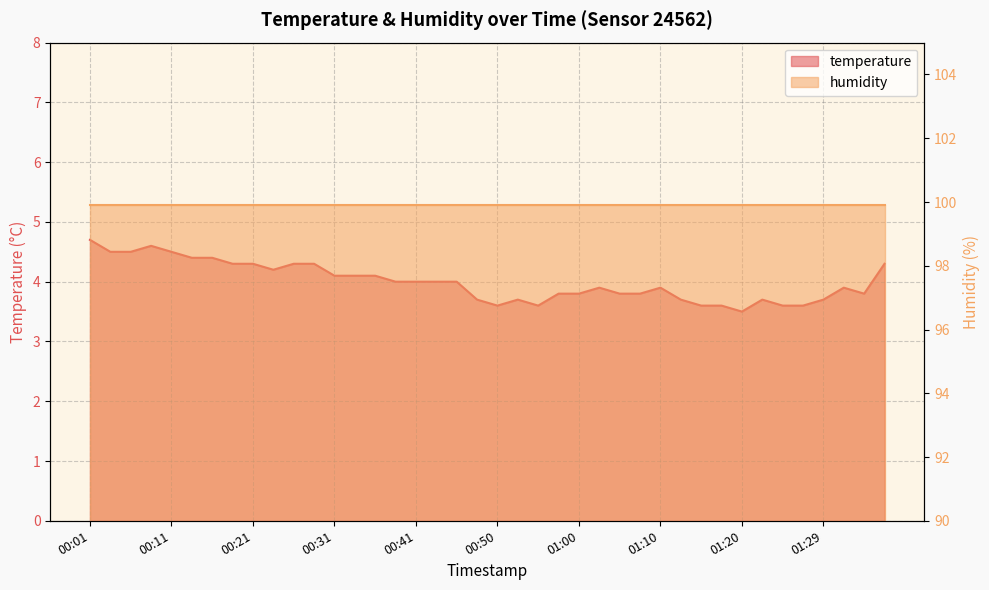

What position from the right is 00:23?

31